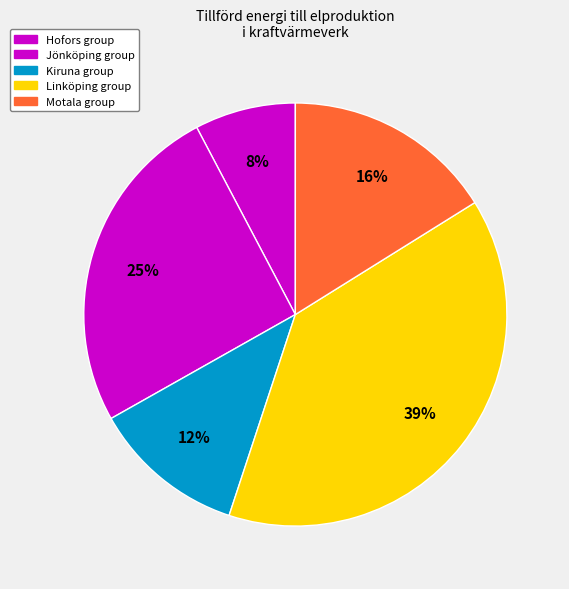

What is the largest slice in the pie chart?

Linköping group